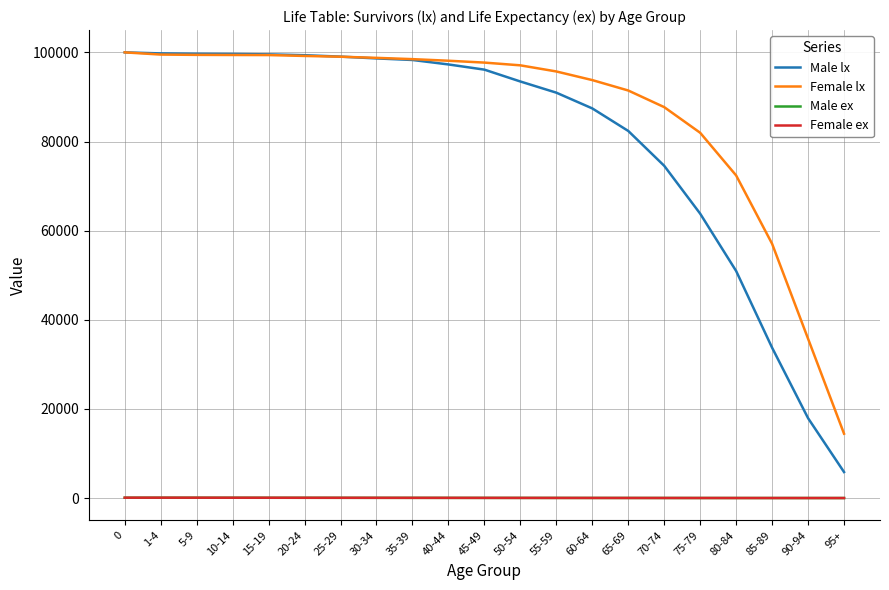

The value of Female lx at 45-49 is 97705.0. True or false?

True